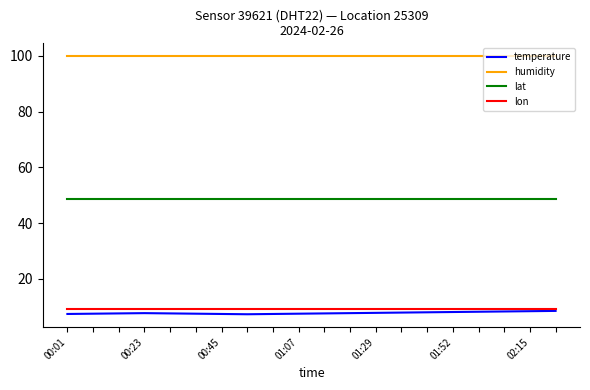

What is the minimum value for lat?

48.7